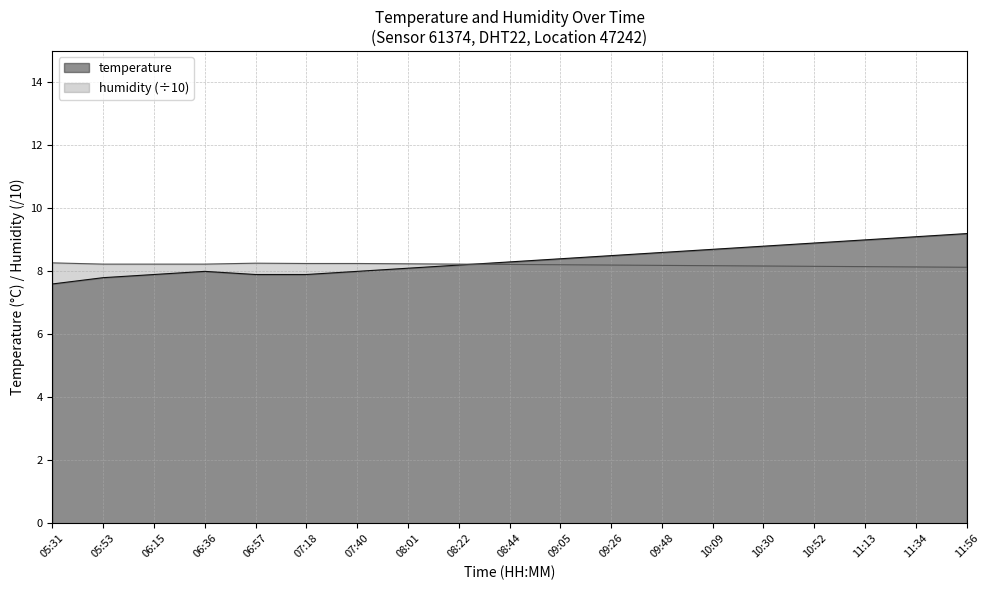

Rank the series by their maximum value, from lowest to highest.

humidity (÷10), temperature